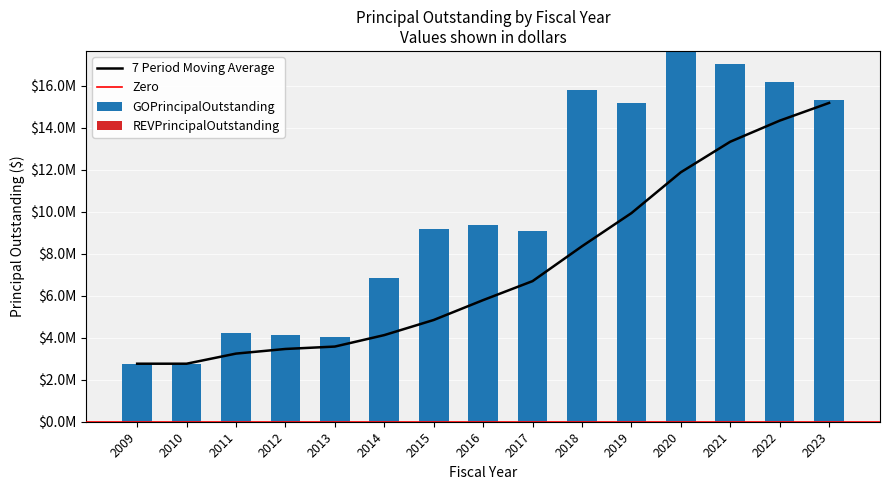

Rank the categories by value from lowest to highest.

2009, 2010, 2013, 2012, 2011, 2014, 2017, 2015, 2016, 2019, 2023, 2018, 2022, 2021, 2020